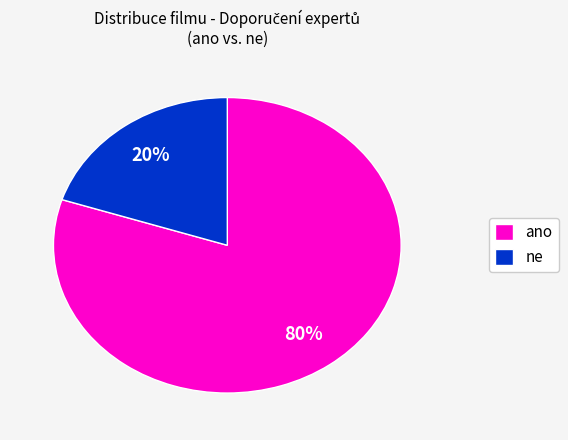

Between ano and ne, which is larger?

ano